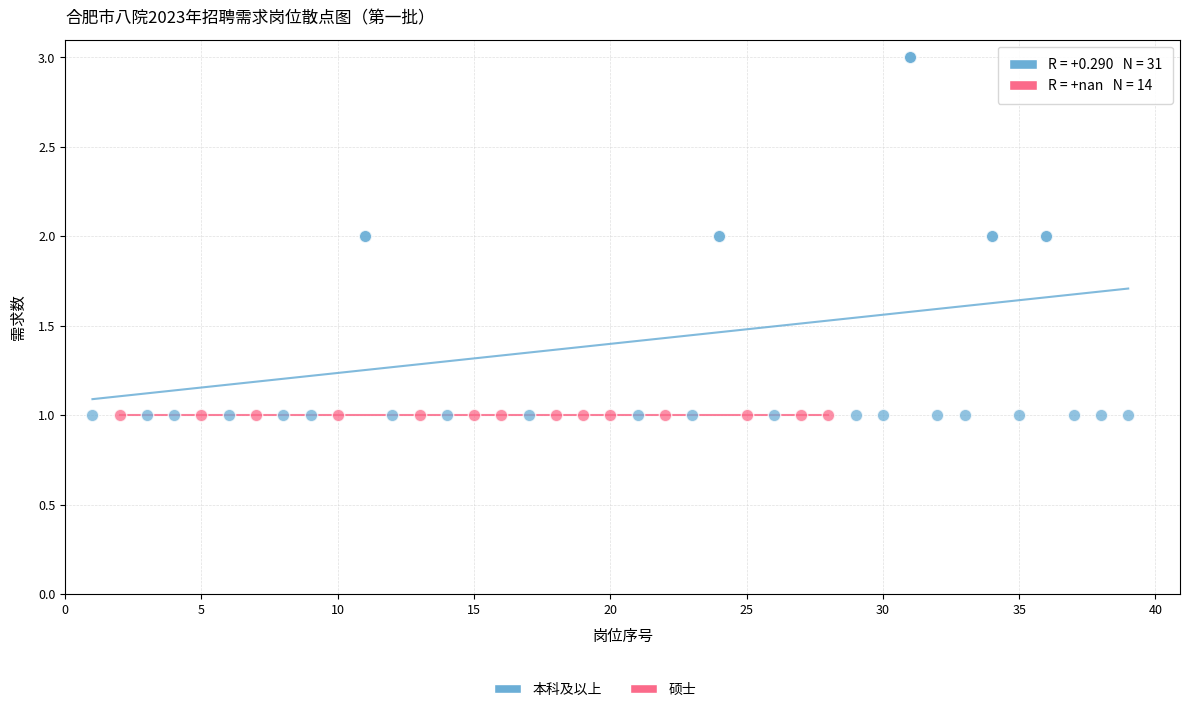

Which series contains the highest Y value?

本科及以上